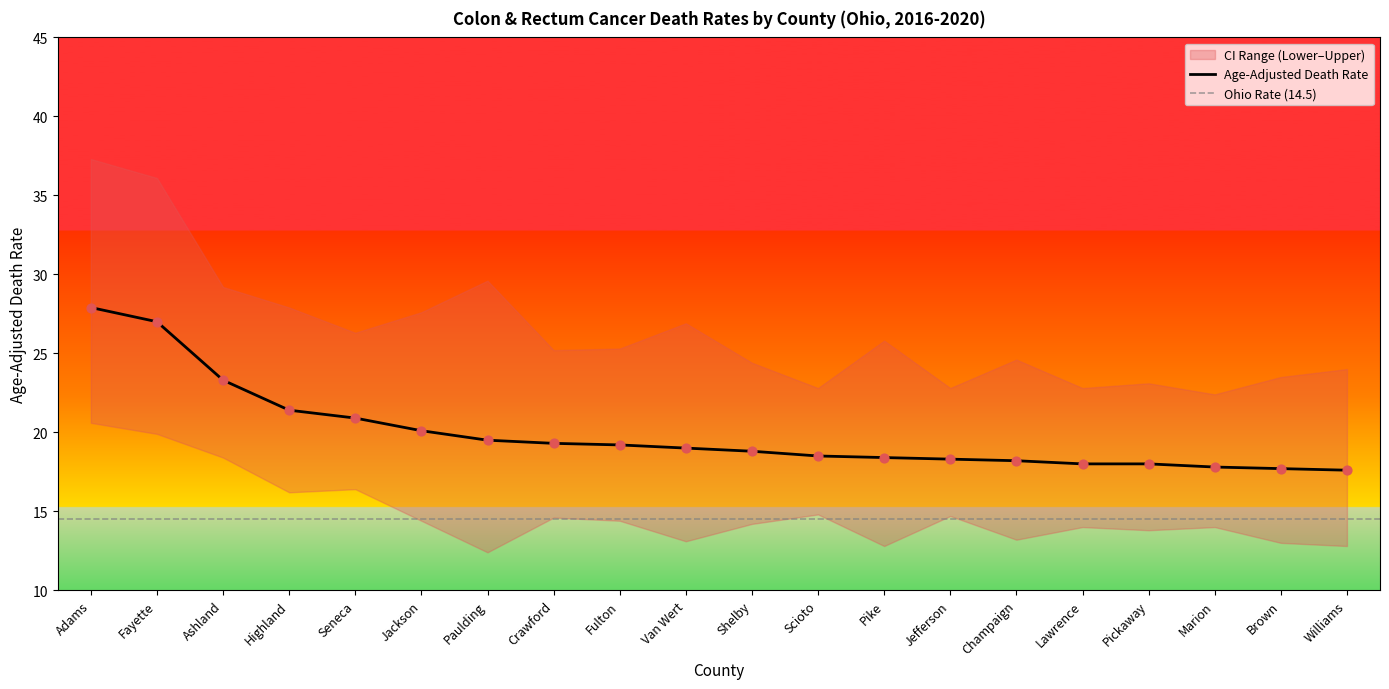

What is the minimum value for Age-Adjusted Death Rate?

17.6